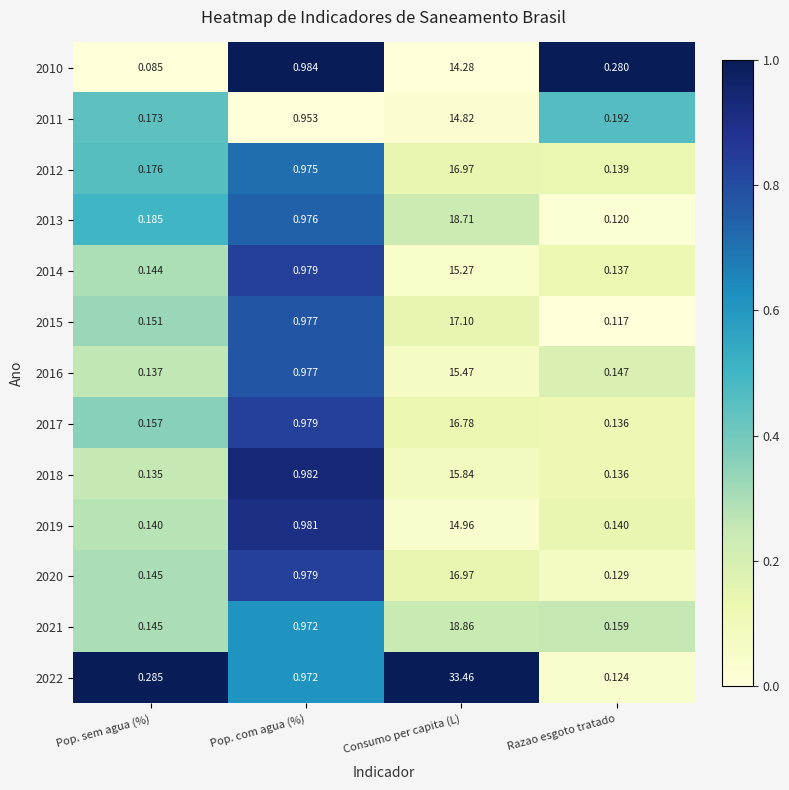

Count the number of categories in the chart.

4